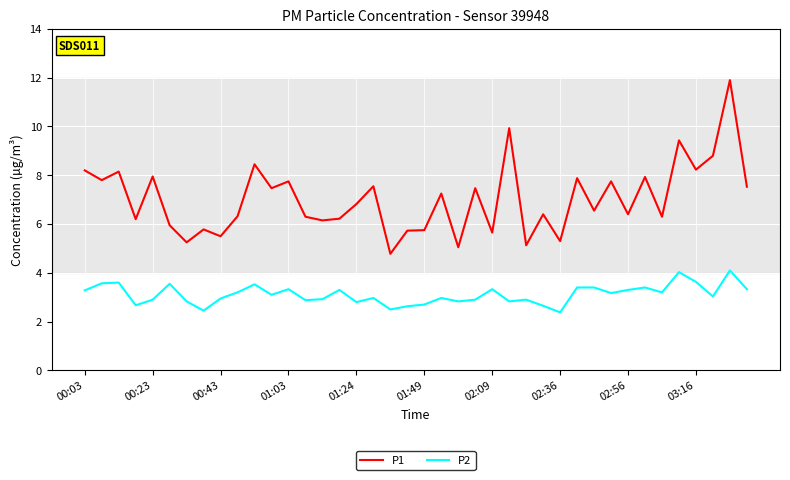

True or false: P1 and P2 cross at least once.

False